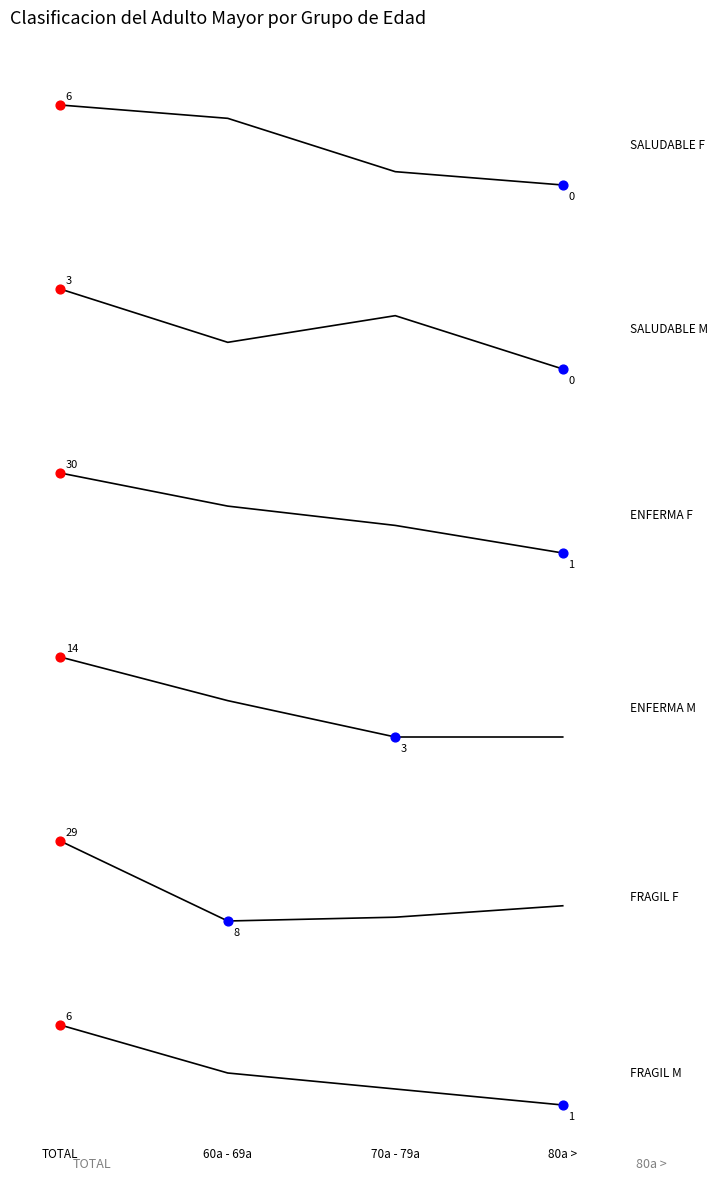

What is the total value across all series at 80a >?

17